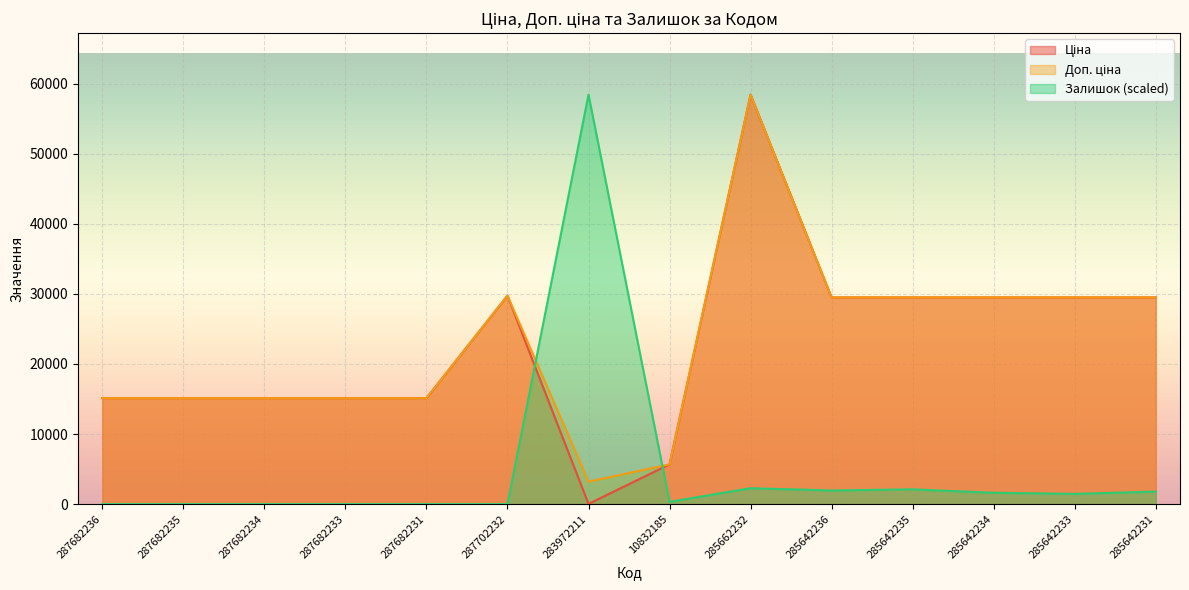

In Залишок, how many points are higher than both neighbors (excluding endpoints)?

3